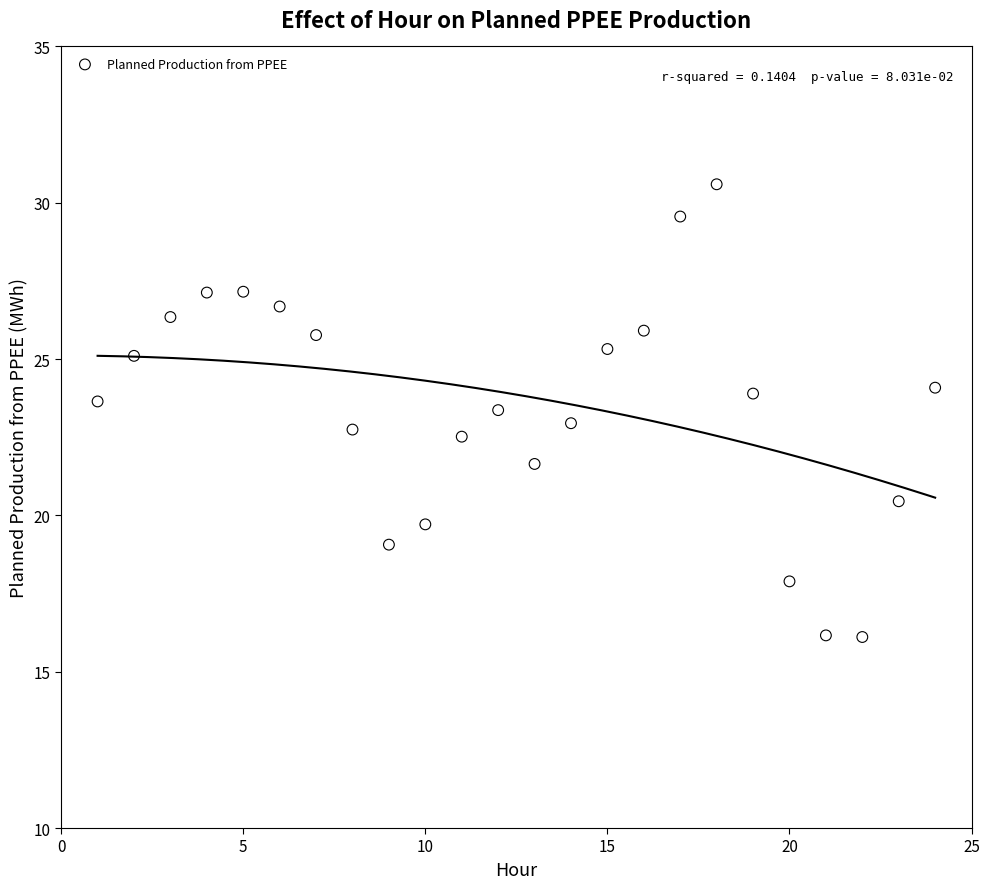

What is the range of Y values (max minus min)?

14.5